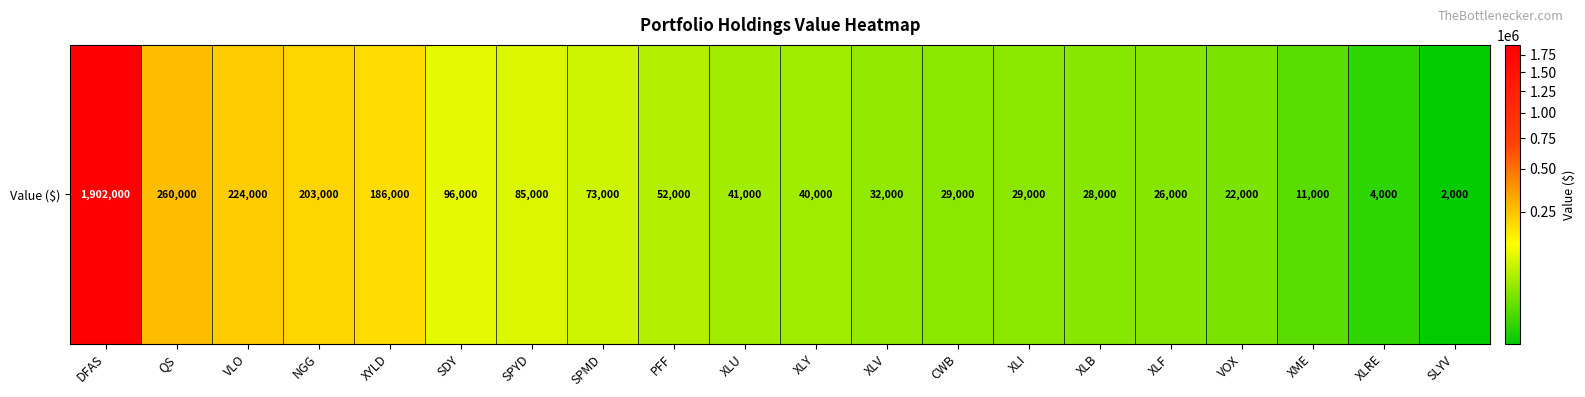

Which category has the highest value across all series?

DFAS